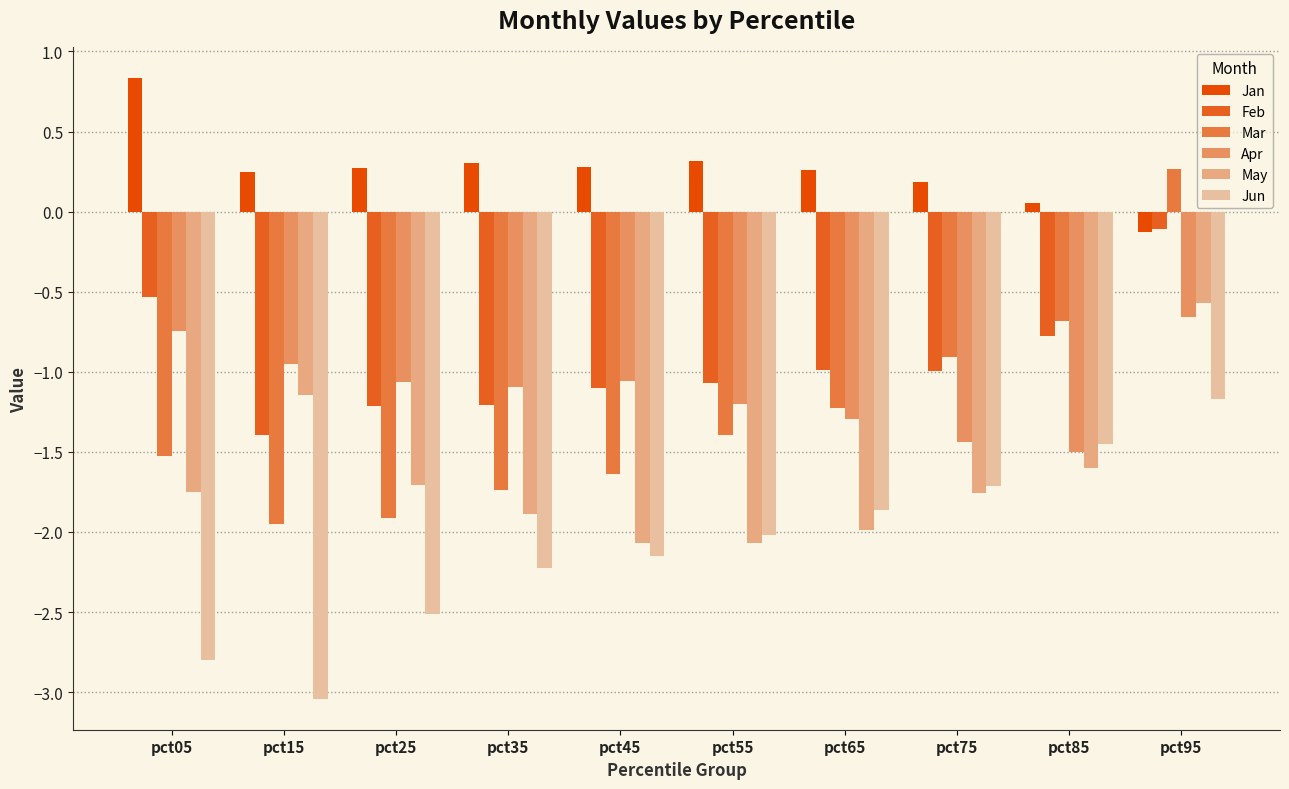

What are all the series names shown in the legend?

Jan, Feb, Mar, Apr, May, Jun